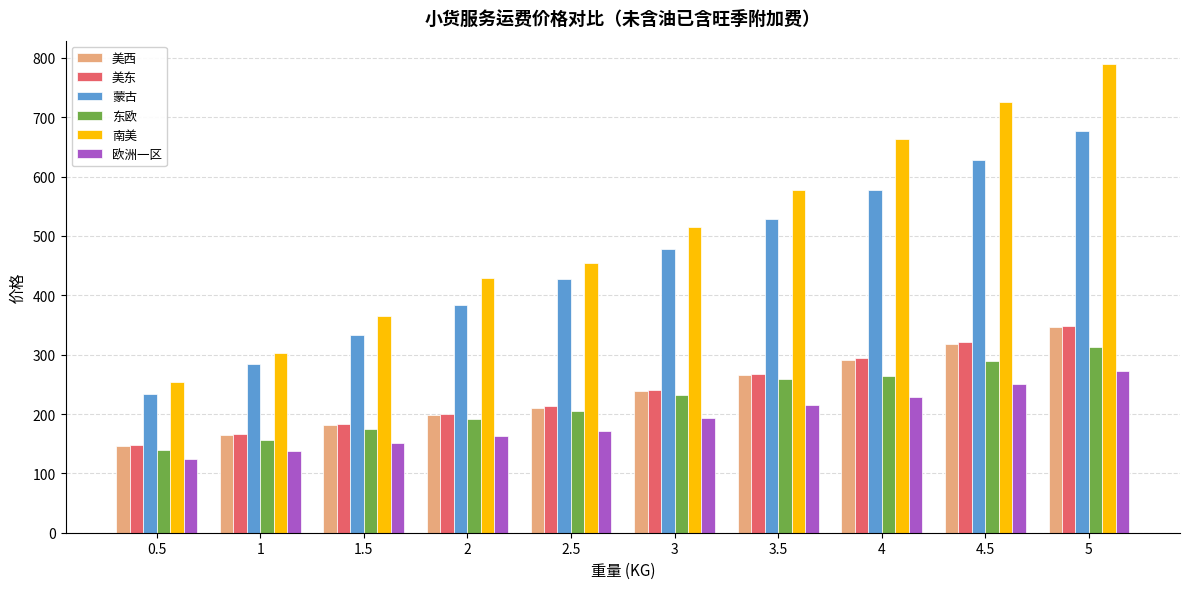

What is the label of the 6th bar from the right?

2.5